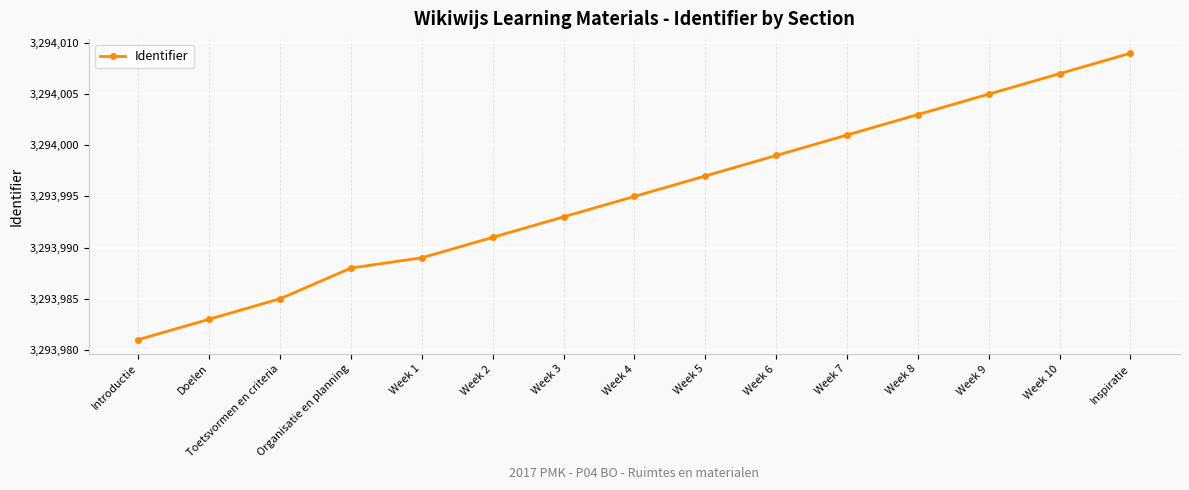

True or false: the data shows 3294005 at Week 9.

True